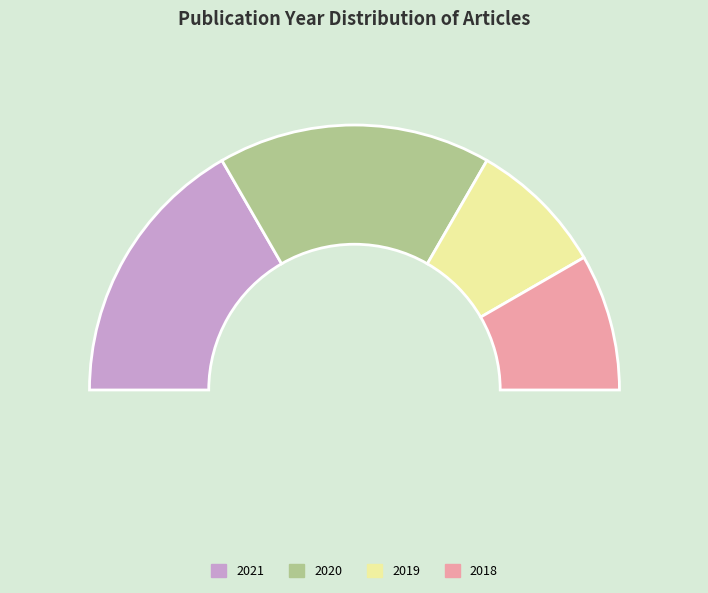

Is it true that 2019 (Glutaredoxin1) is 24% of the pie?

False